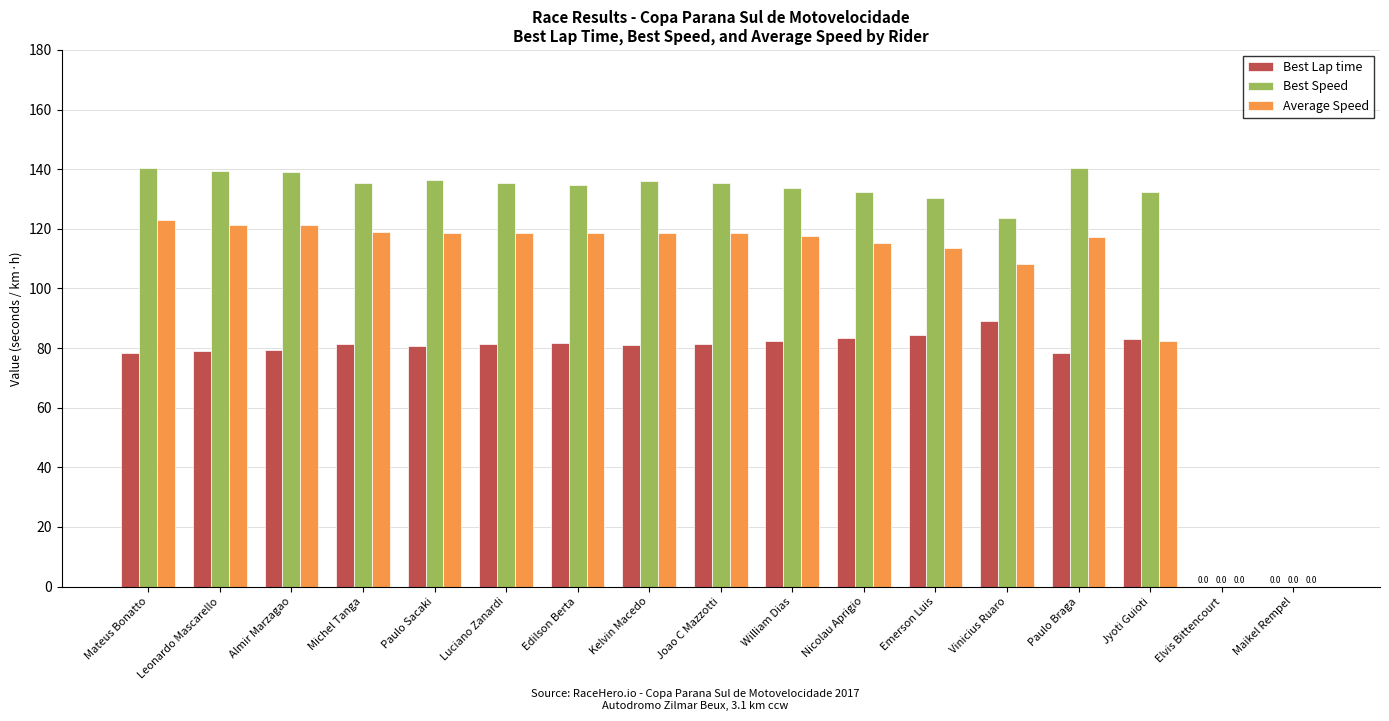

The value of Best Speed at Jyoti Guioti is 132.5. True or false?

True